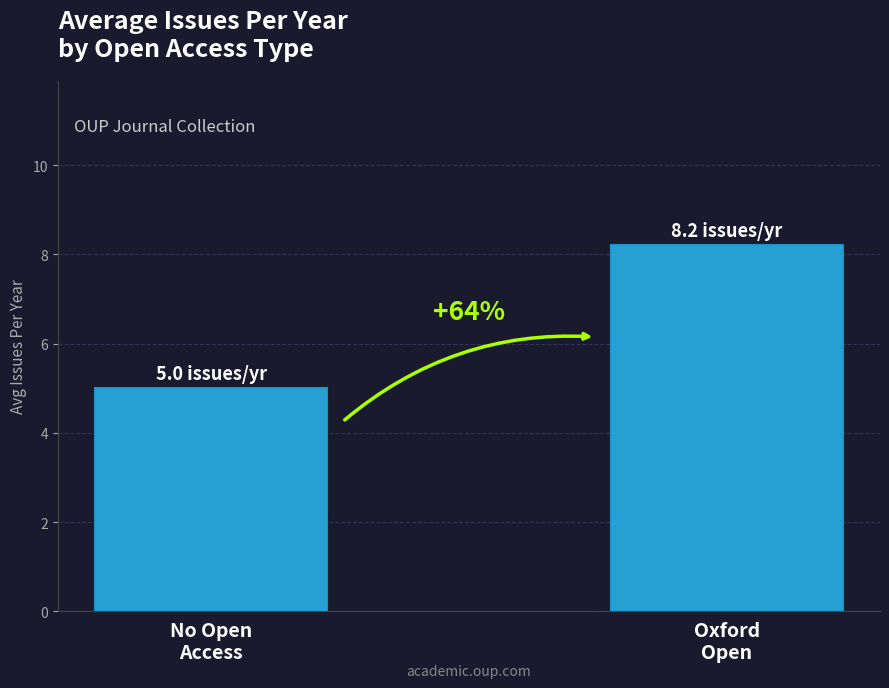

What is the ratio of the value at Oxford
Open to the value at No Open
Access?

1.6